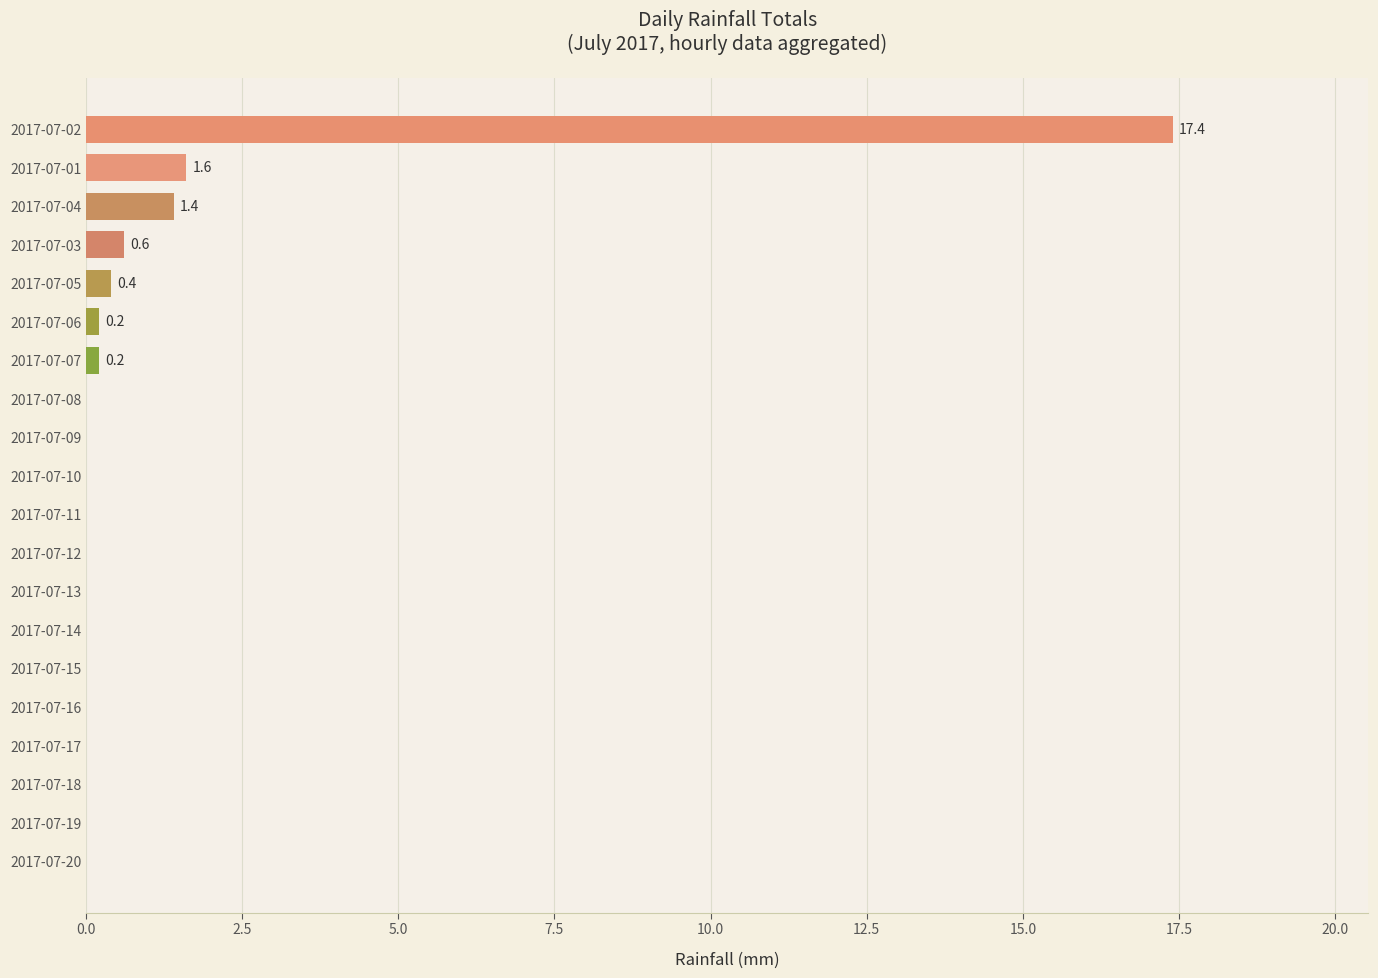

Reading top to bottom, list all the values displayed in this chart.

2017-07-02=17.4	2017-07-01=1.6	2017-07-04=1.4	2017-07-03=0.6	2017-07-05=0.4	2017-07-06=0.2	2017-07-07=0.2	2017-07-08=0.0	2017-07-09=0.0	2017-07-10=0.0	2017-07-11=0.0	2017-07-12=0.0	2017-07-13=0.0	2017-07-14=0.0	2017-07-15=0.0	2017-07-16=0.0	2017-07-17=0.0	2017-07-18=0.0	2017-07-19=0.0	2017-07-20=0.0